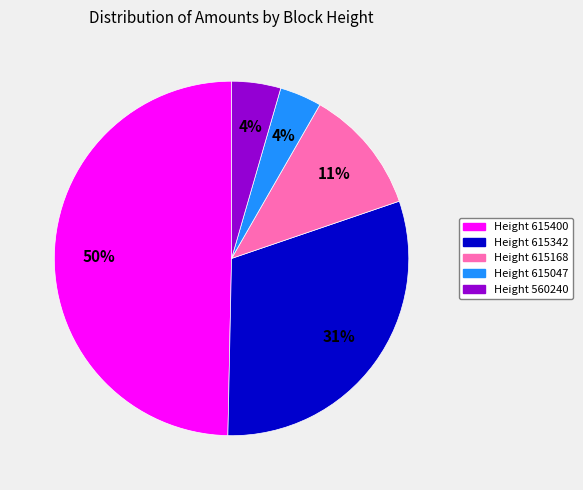

Which category has the biggest portion of the pie?

Height 615400